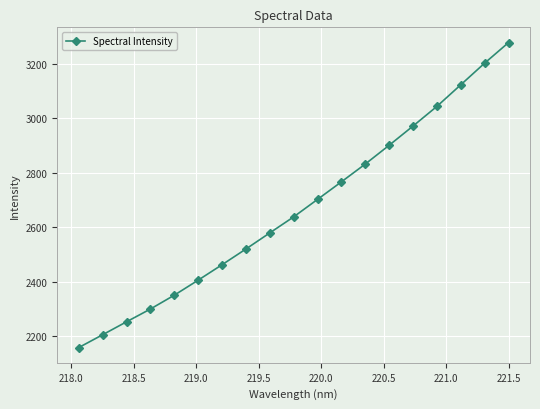

What is the maximum value shown in the chart?

3276.8